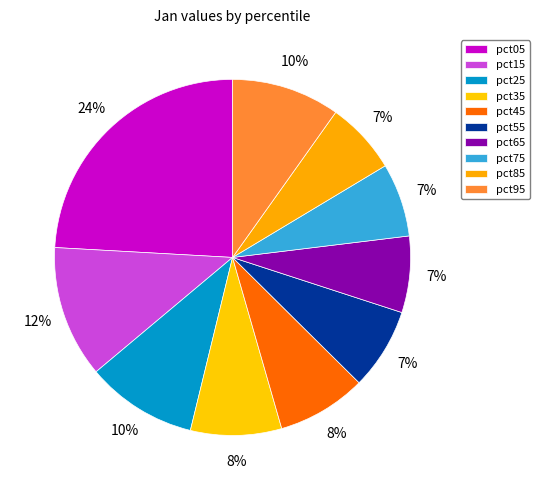

What is the change in value from pct25 to pct45?

-0.1